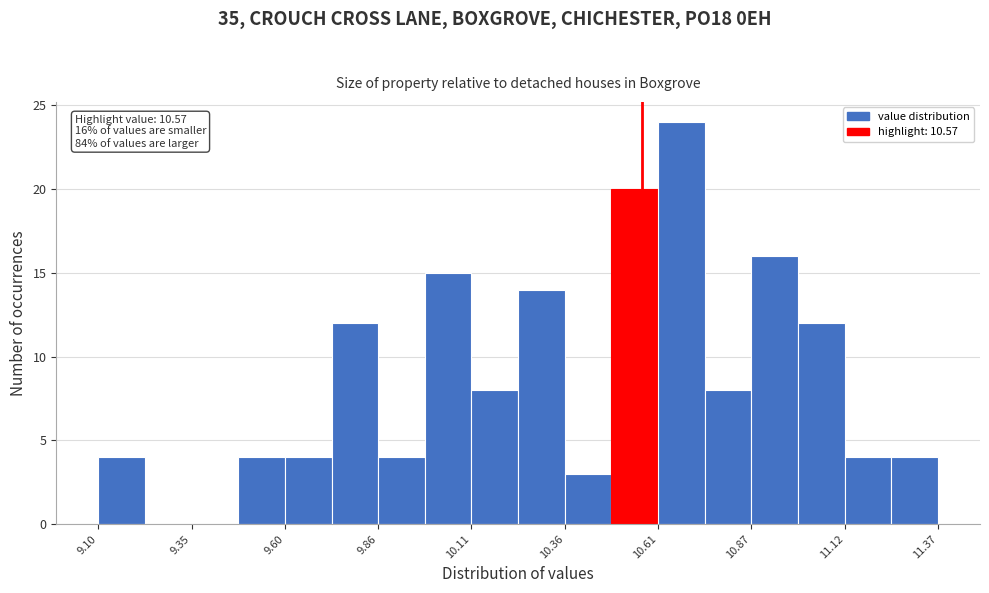

Around what value on the x-axis is the tallest bar? Give the approximate position of its centre, as read against the axis.

10.70